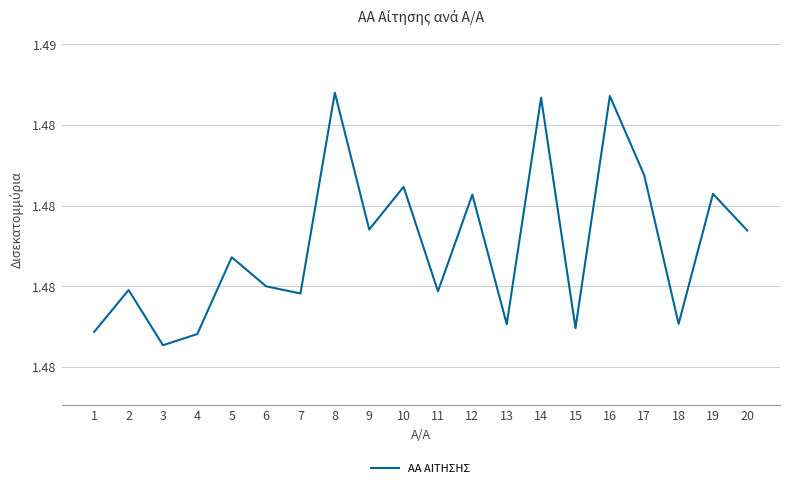

Does the chart have visible grid lines?

Yes